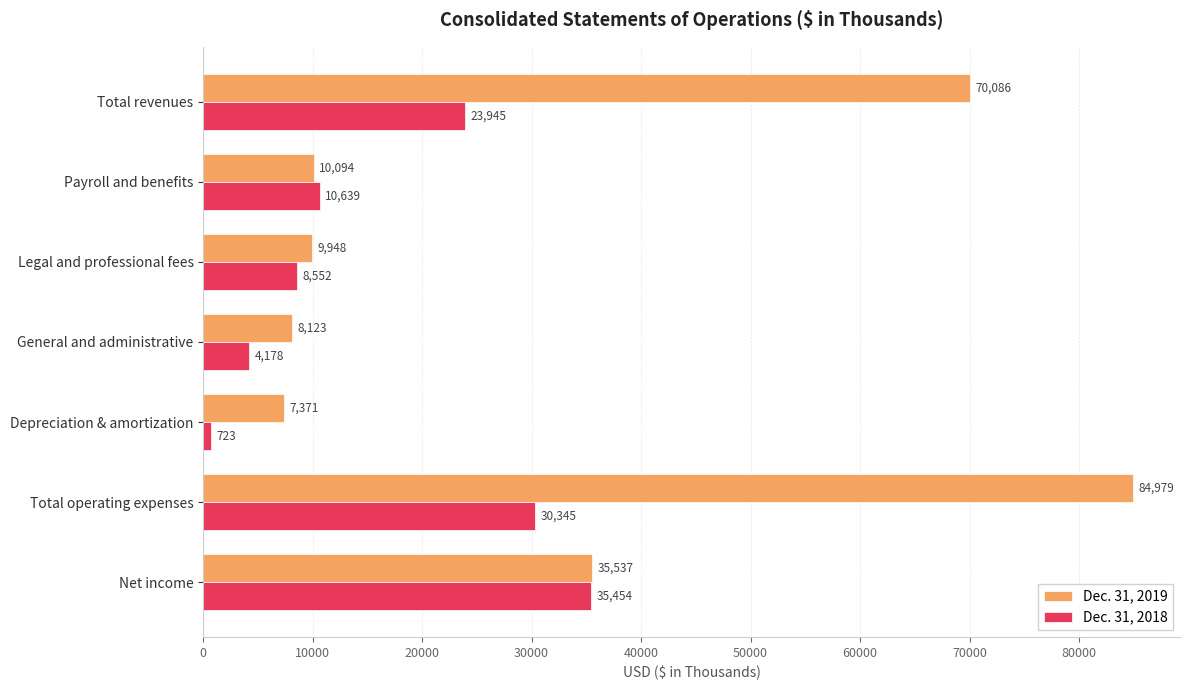

What is the difference between the maximum and minimum values in the Dec. 31, 2019 series?

77608